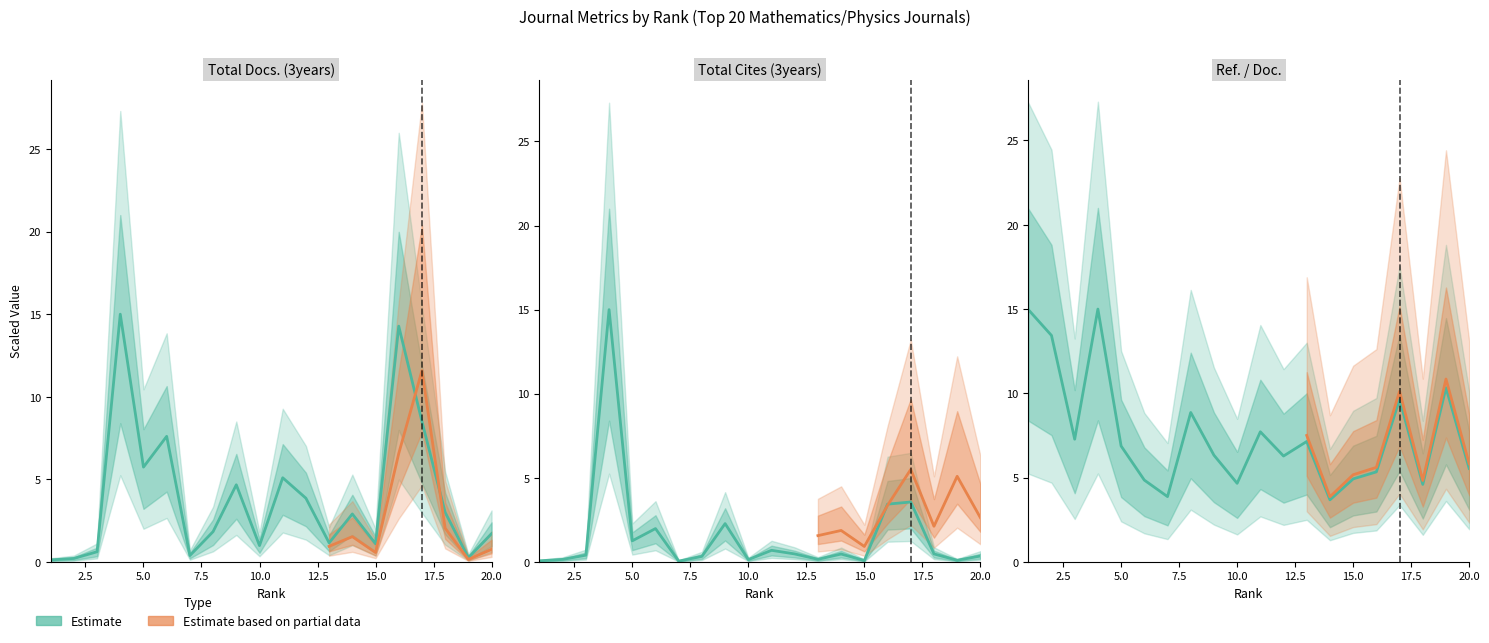

True or false: Ref. / Doc. and Total Cites (3years) intersect in this chart.

False